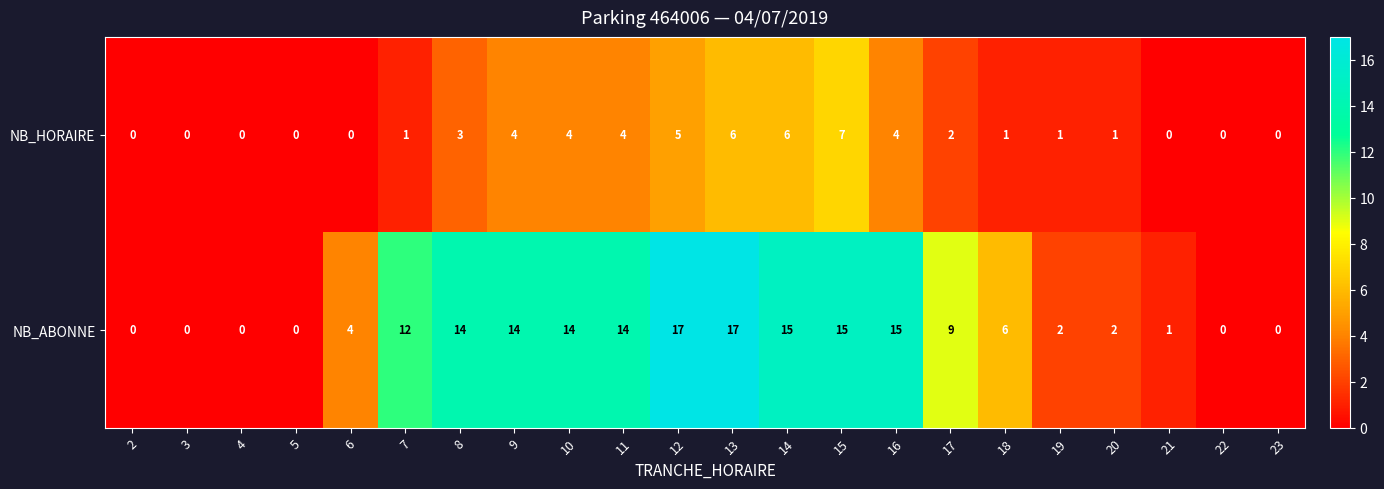

What is the greatest value displayed?

17